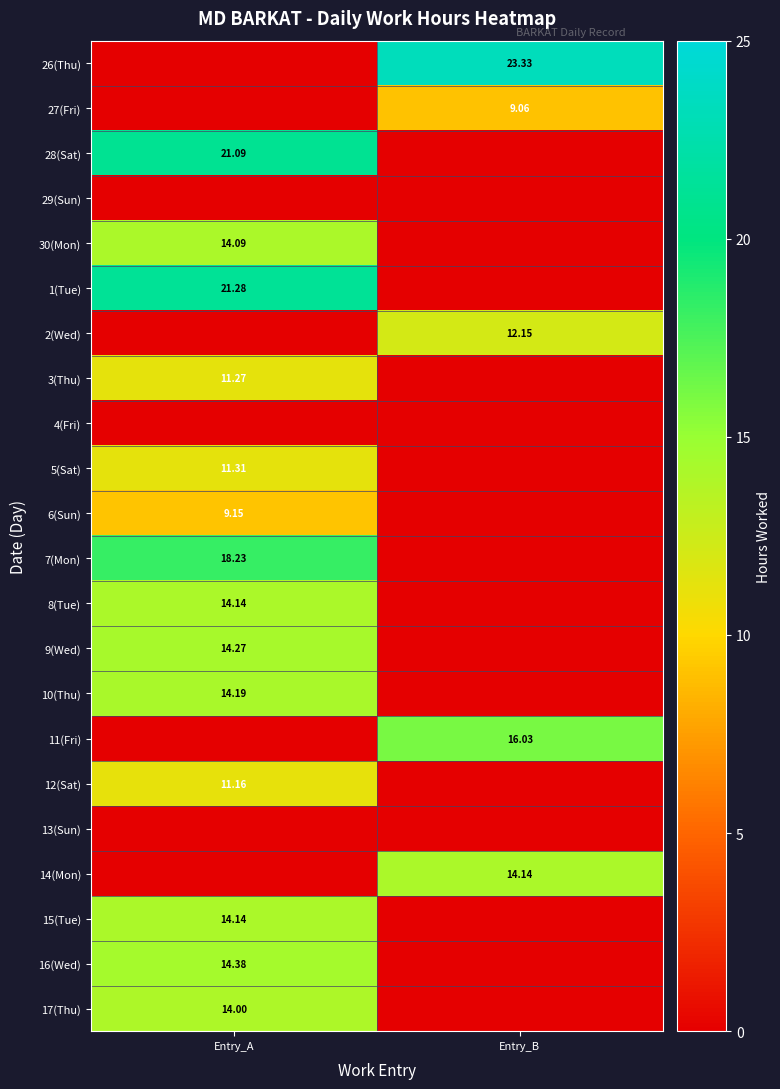

Which category has the lowest value in the 8(Tue) series?

Entry_B